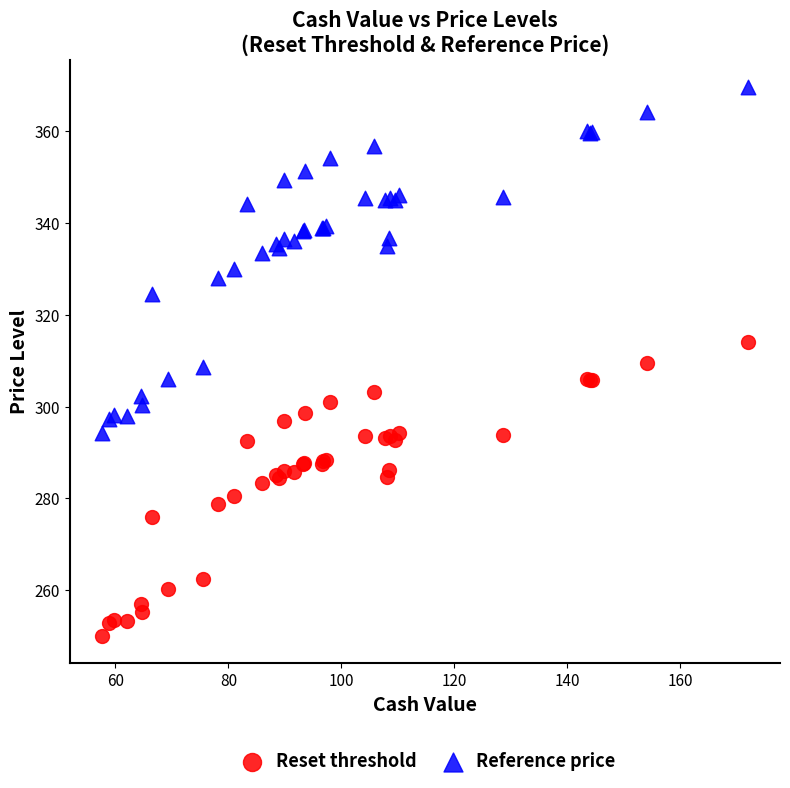

Which series reaches the minimum Y coordinate?

Reset threshold